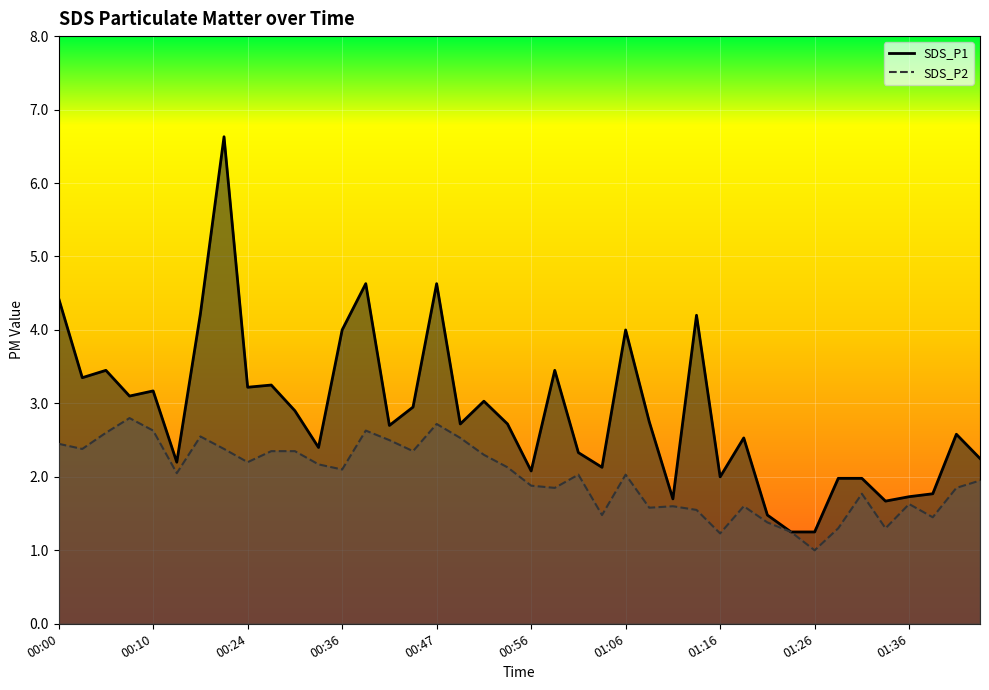

In SDS_P2, how many points are lower than both neighbors (excluding endpoints)?

12